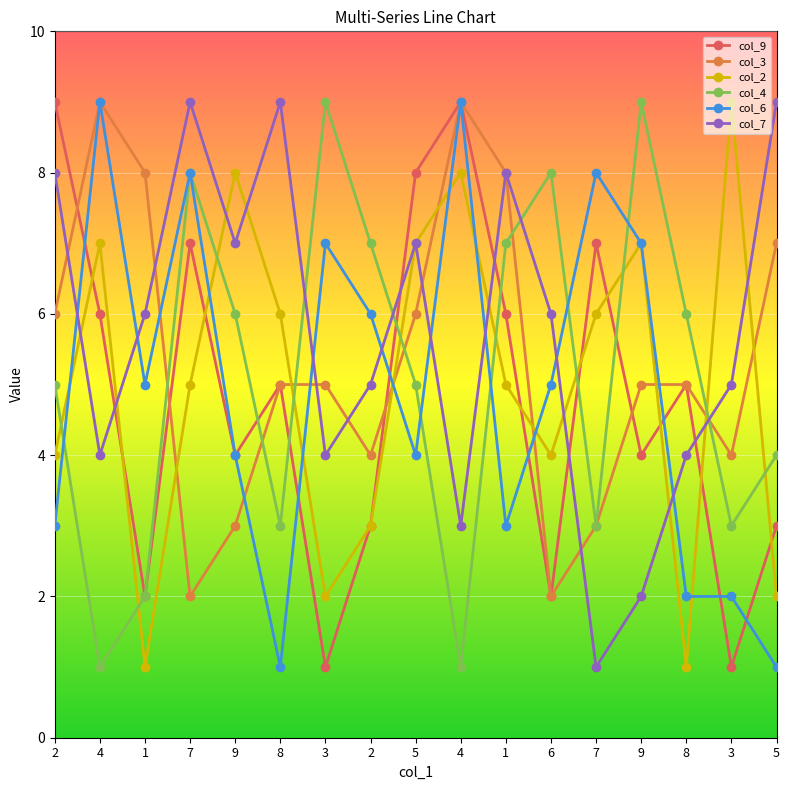

At which category does col_6 reach its first local valley?

1